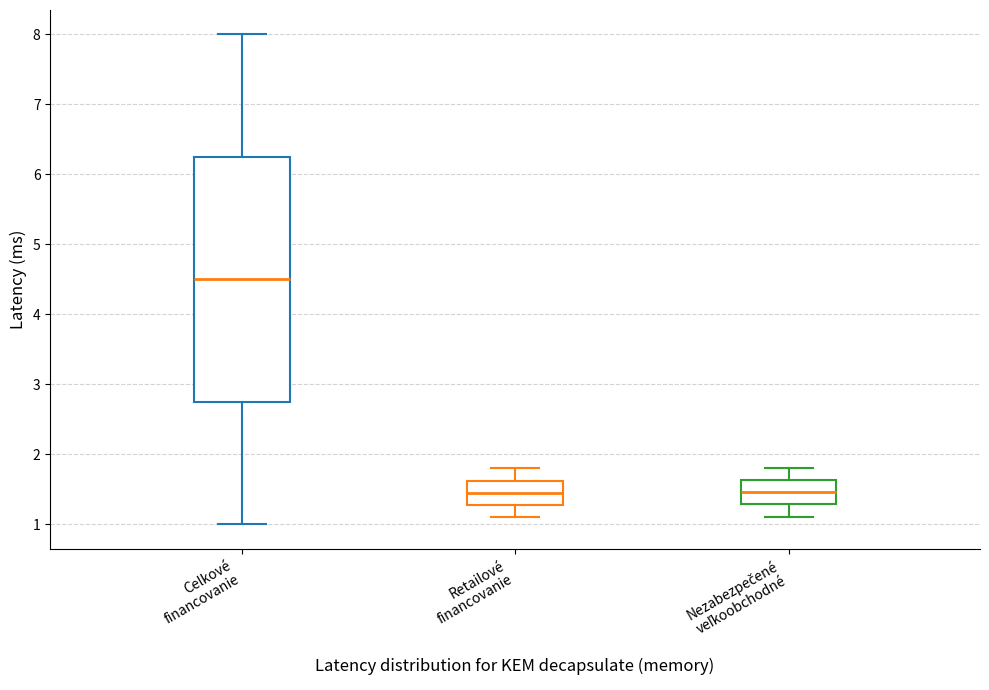

Reading left to right, read every box against the y-axis: the position of its median line, the range the box covers, and the ends of its whiskers. The values are not printed on the chart, so give them approximately, as read against the axis.

Celkové financovanie: median 4.5, box 2.8 to 6.3, whiskers 1.0 to 8.0
Retailové financovanie: median 1.5, box 1.3 to 1.6, whiskers 1.1 to 1.8
Nezabezpečené veľkoobchodné: median 1.5, box 1.3 to 1.6, whiskers 1.1 to 1.8